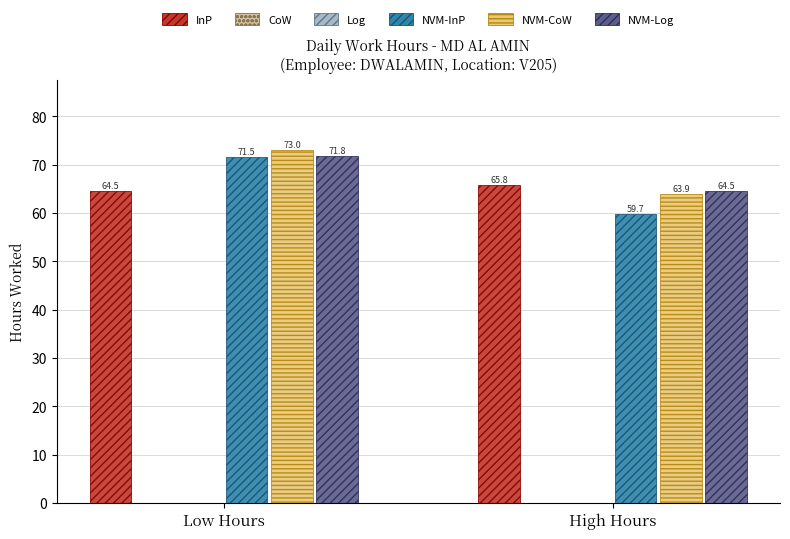

Reading right to left, transcribe all the data shown in this chart.

InP: High Hours=65.8	Low Hours=64.5
CoW: High Hours=0.0	Low Hours=0.0
Log: High Hours=0.0	Low Hours=0.0
NVM-InP: High Hours=59.7	Low Hours=71.5
NVM-CoW: High Hours=63.9	Low Hours=73.0
NVM-Log: High Hours=64.5	Low Hours=71.8